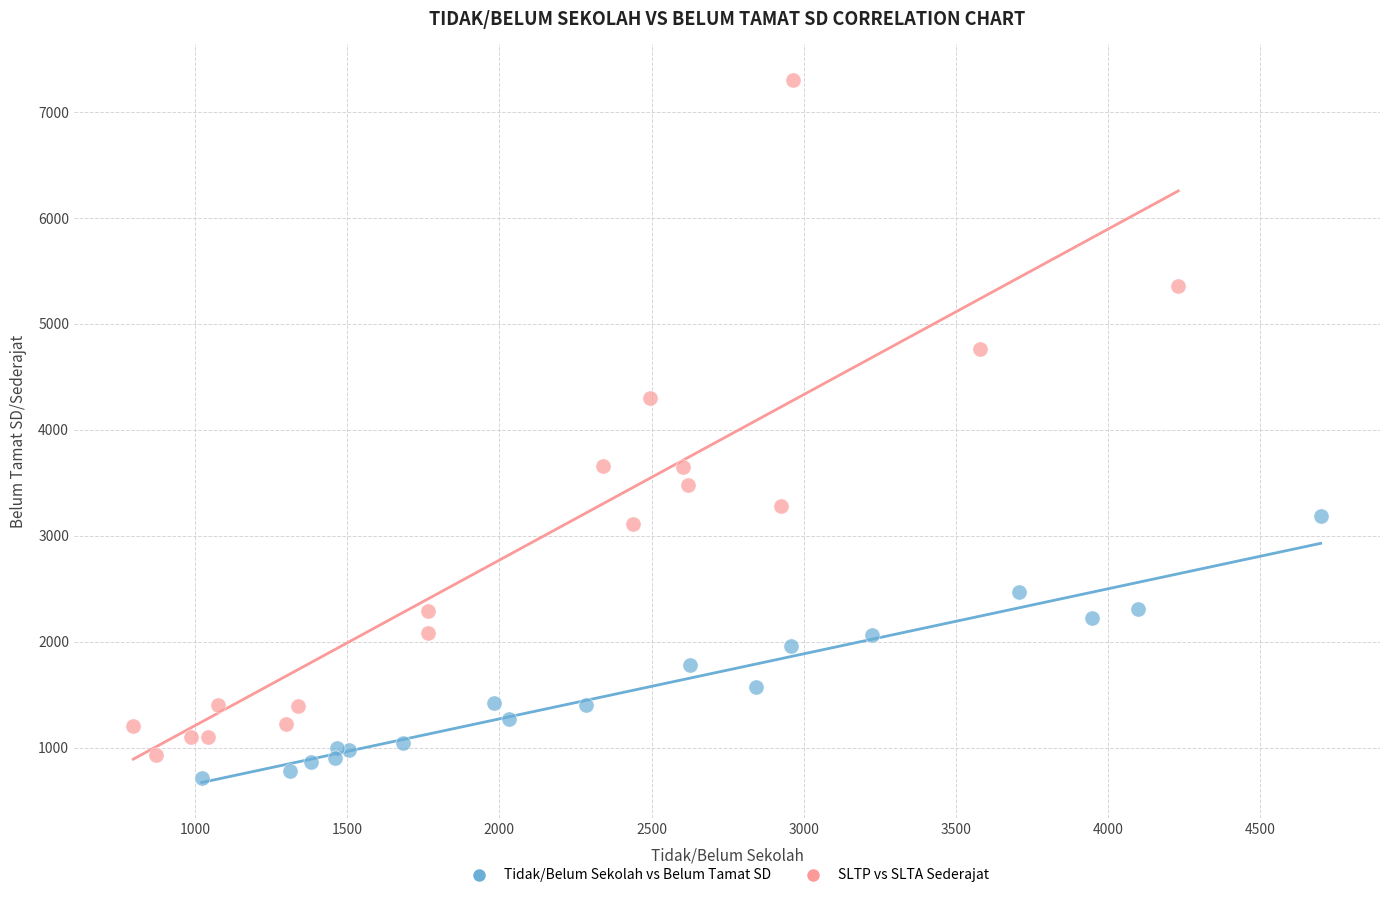

Which series reaches the maximum Y coordinate?

SLTP vs SLTA Sederajat